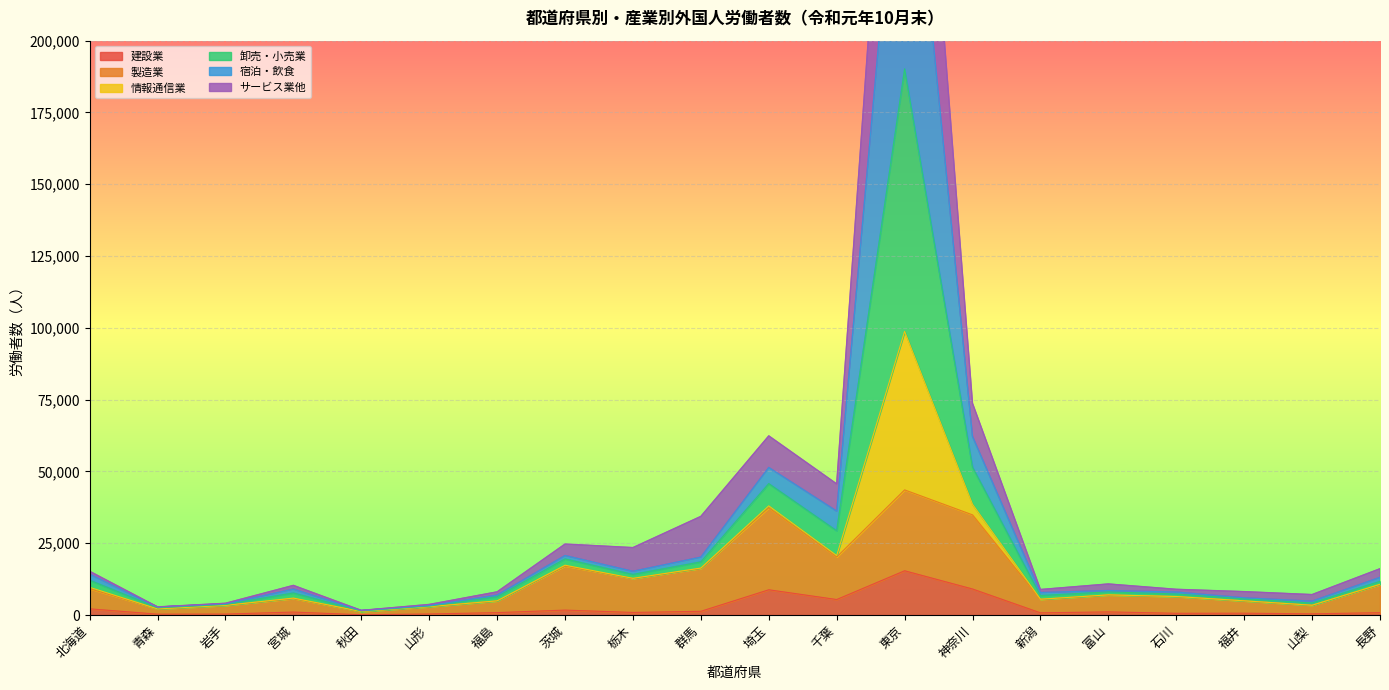

At which label does 製造業 first exceed 6989?

北海道